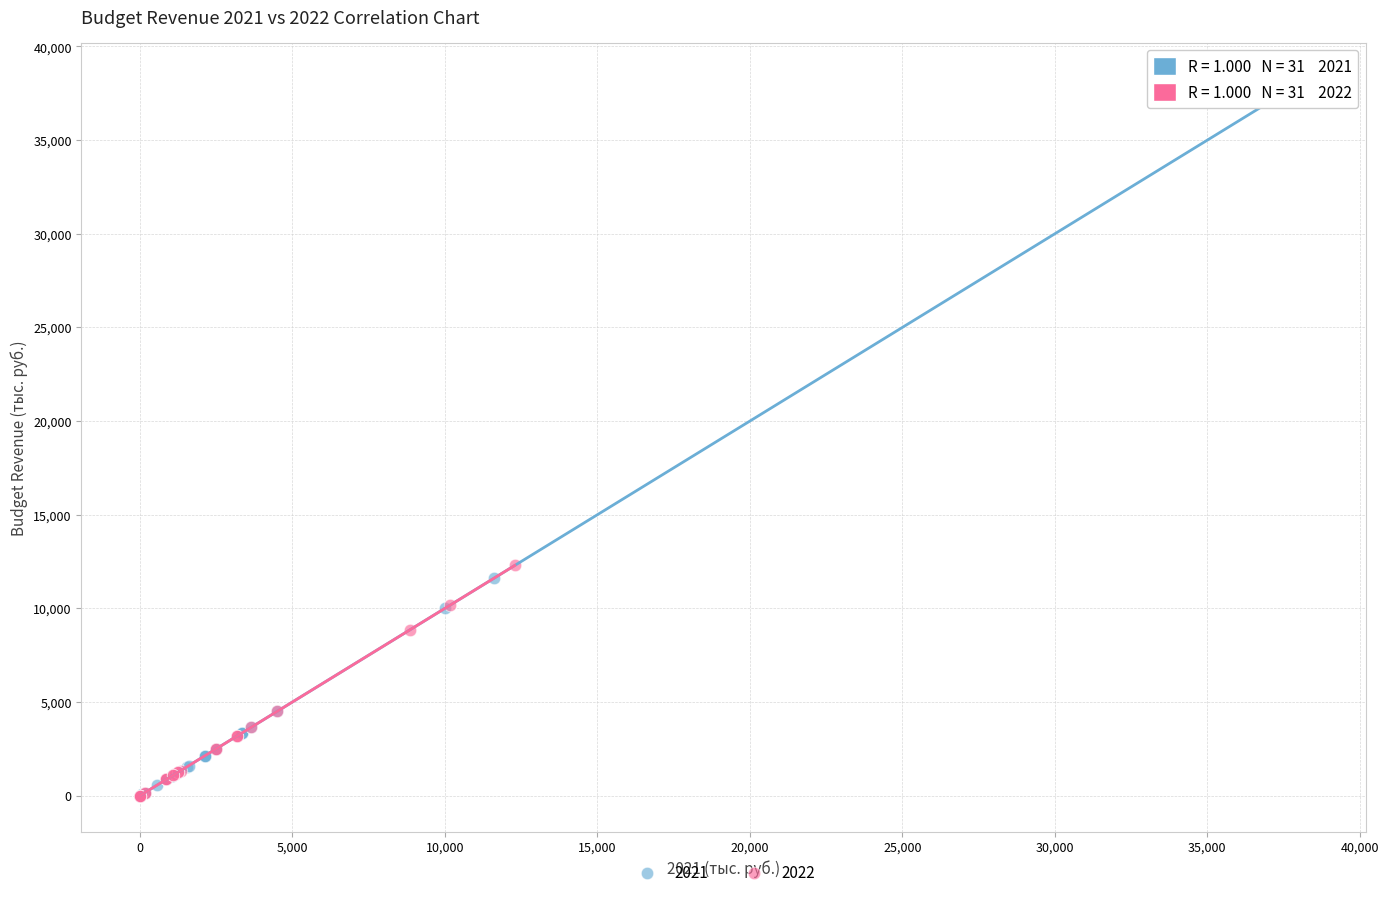

Which series contains the highest Y value?

2021